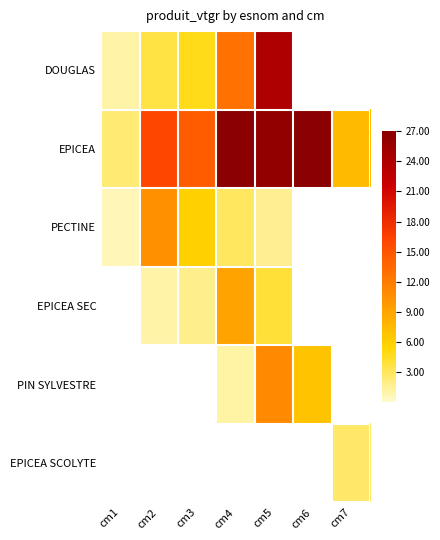

How many data points does each series have?

7